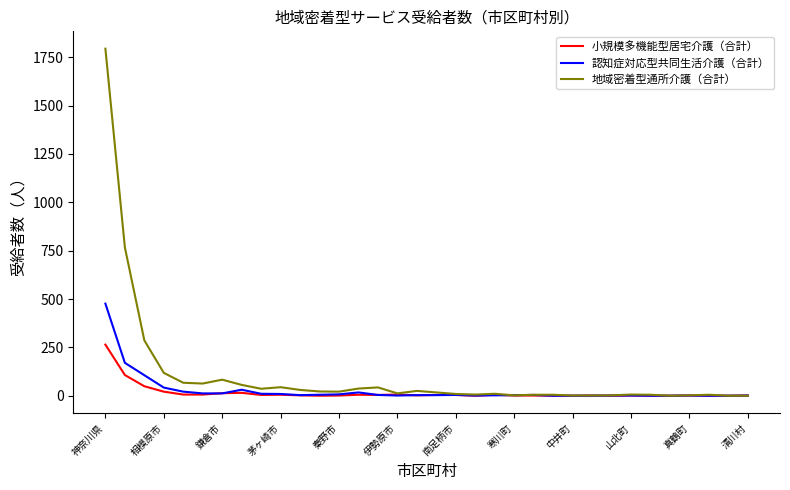

Which series has the largest range (max minus min)?

地域密着型通所介護（合計）